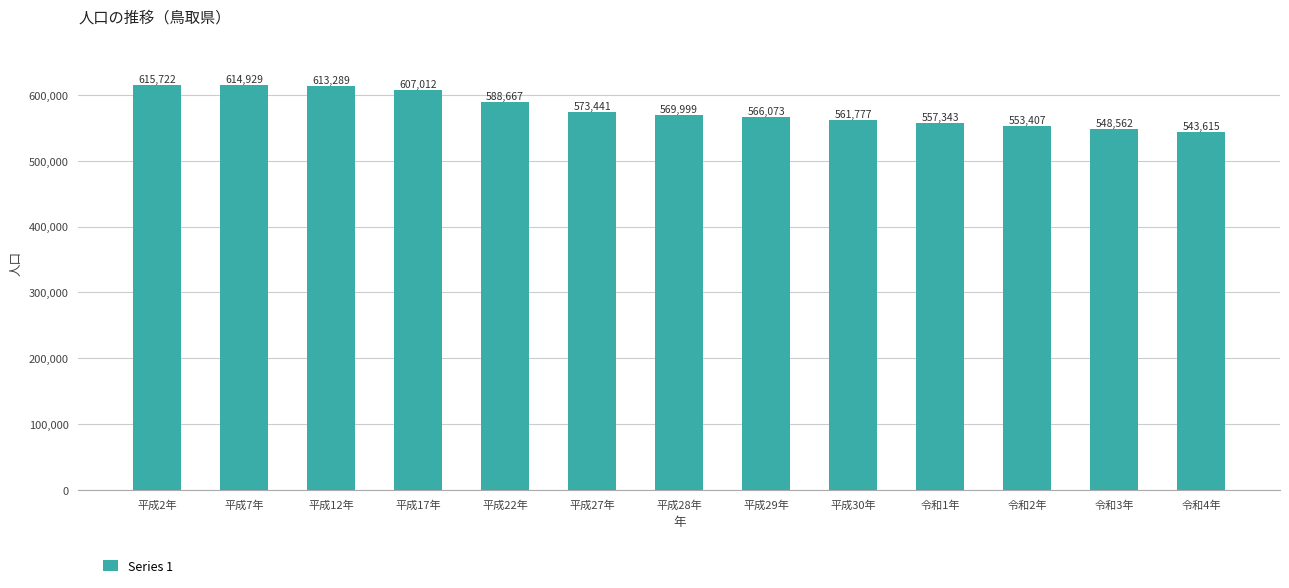

Which has a higher value, 令和1年 or 平成12年?

平成12年